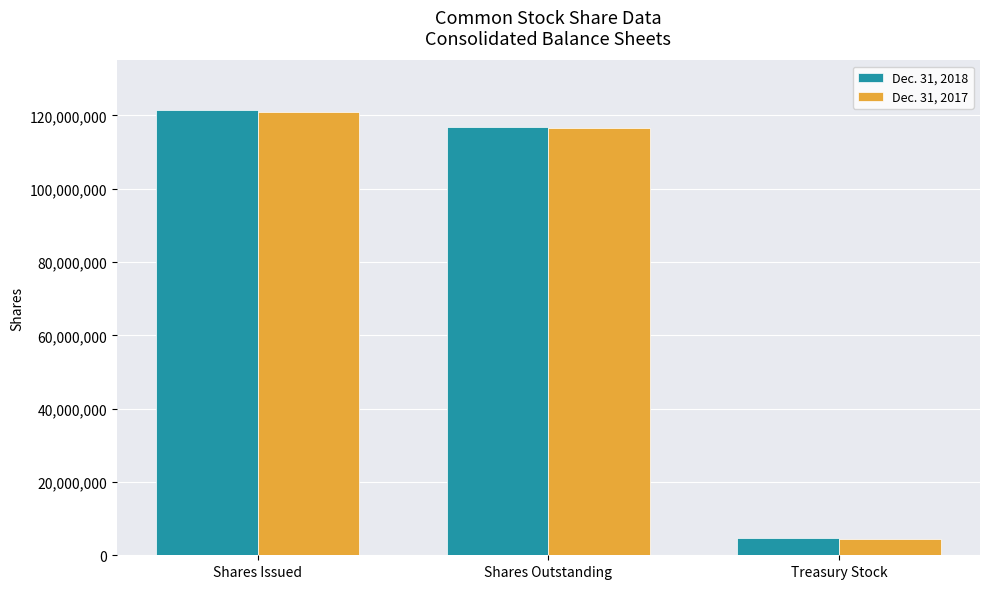

What is the maximum value shown in the chart?

121456721